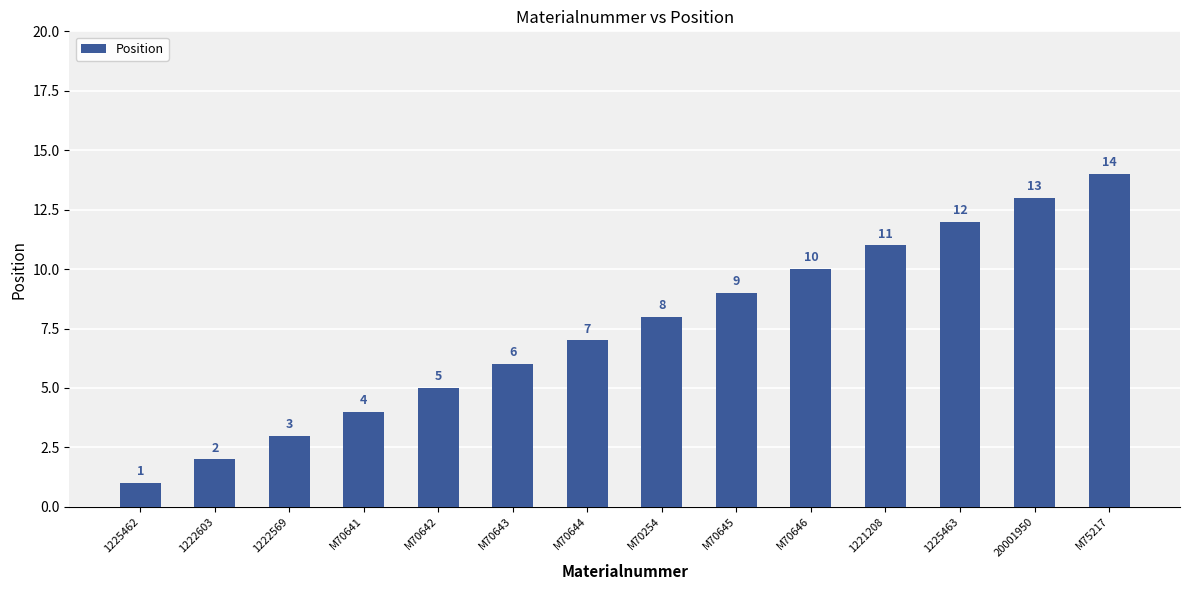

What is the label of the 5th bar from the right?

M70646